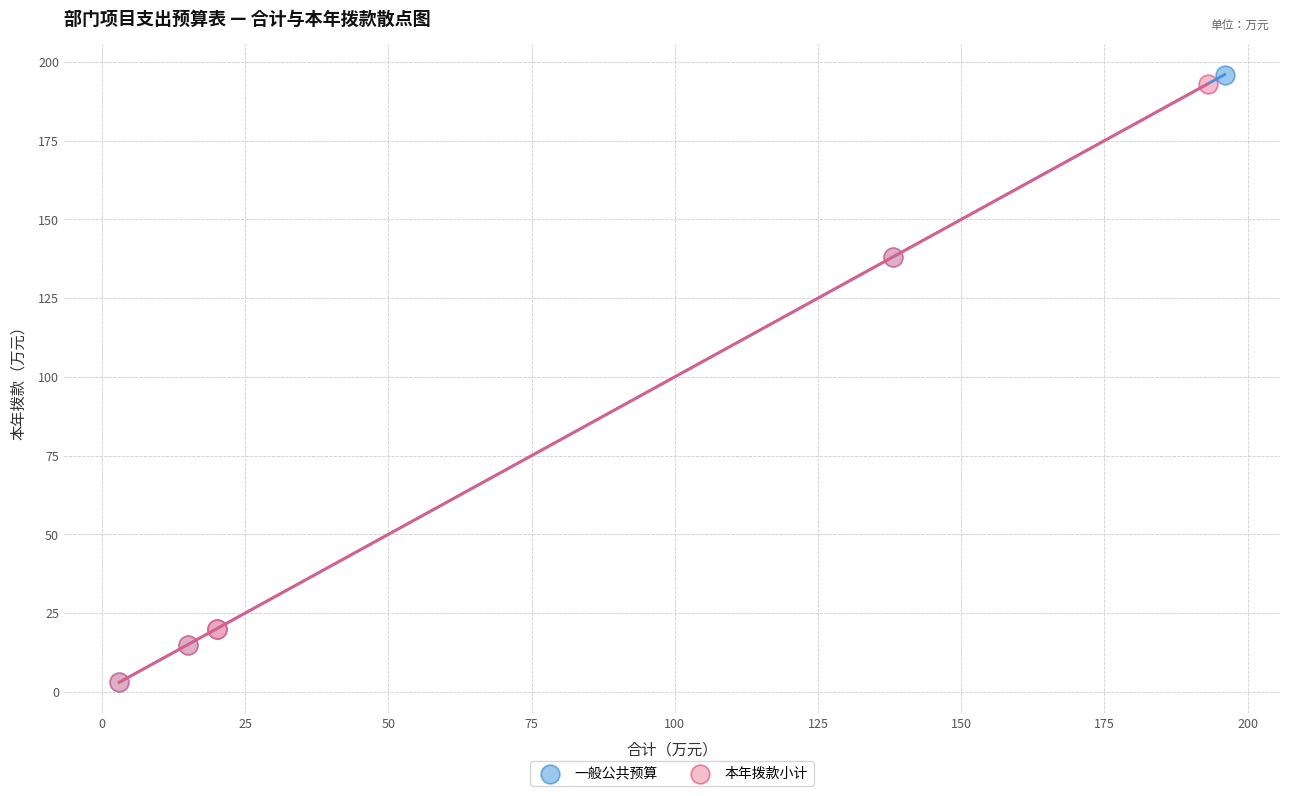

Which series has the largest Y range (max minus min)?

一般公共预算